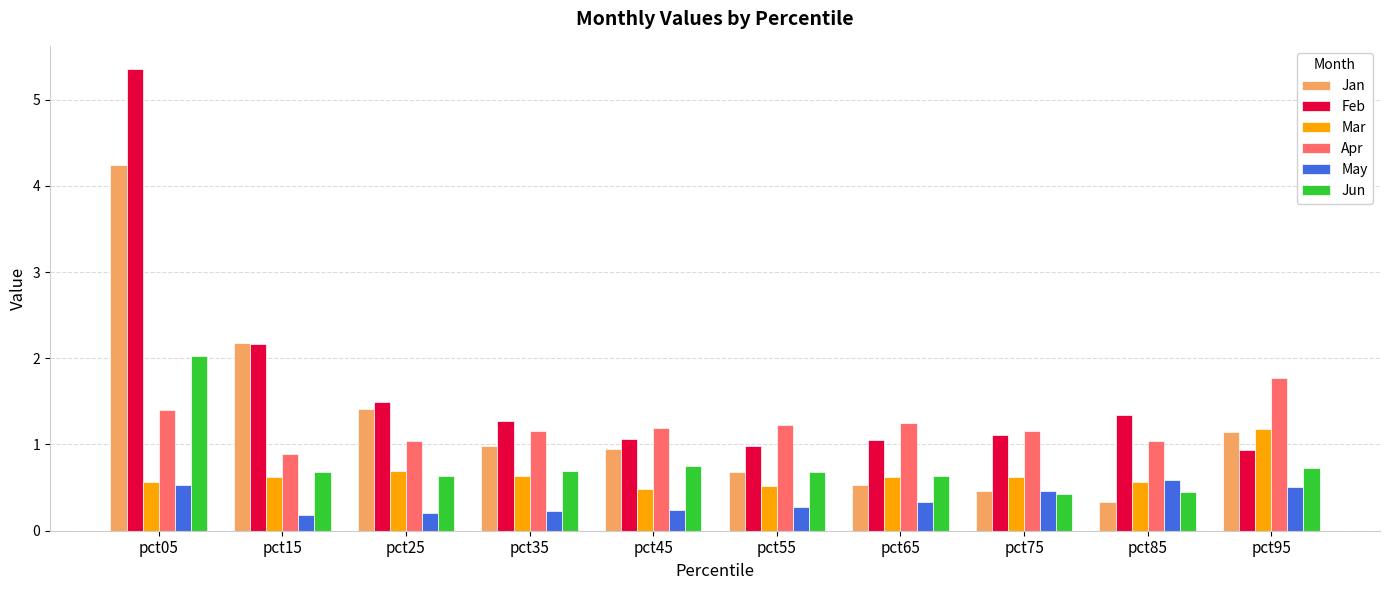

What is the value of the Apr bar at the 1st from the left?

1.4